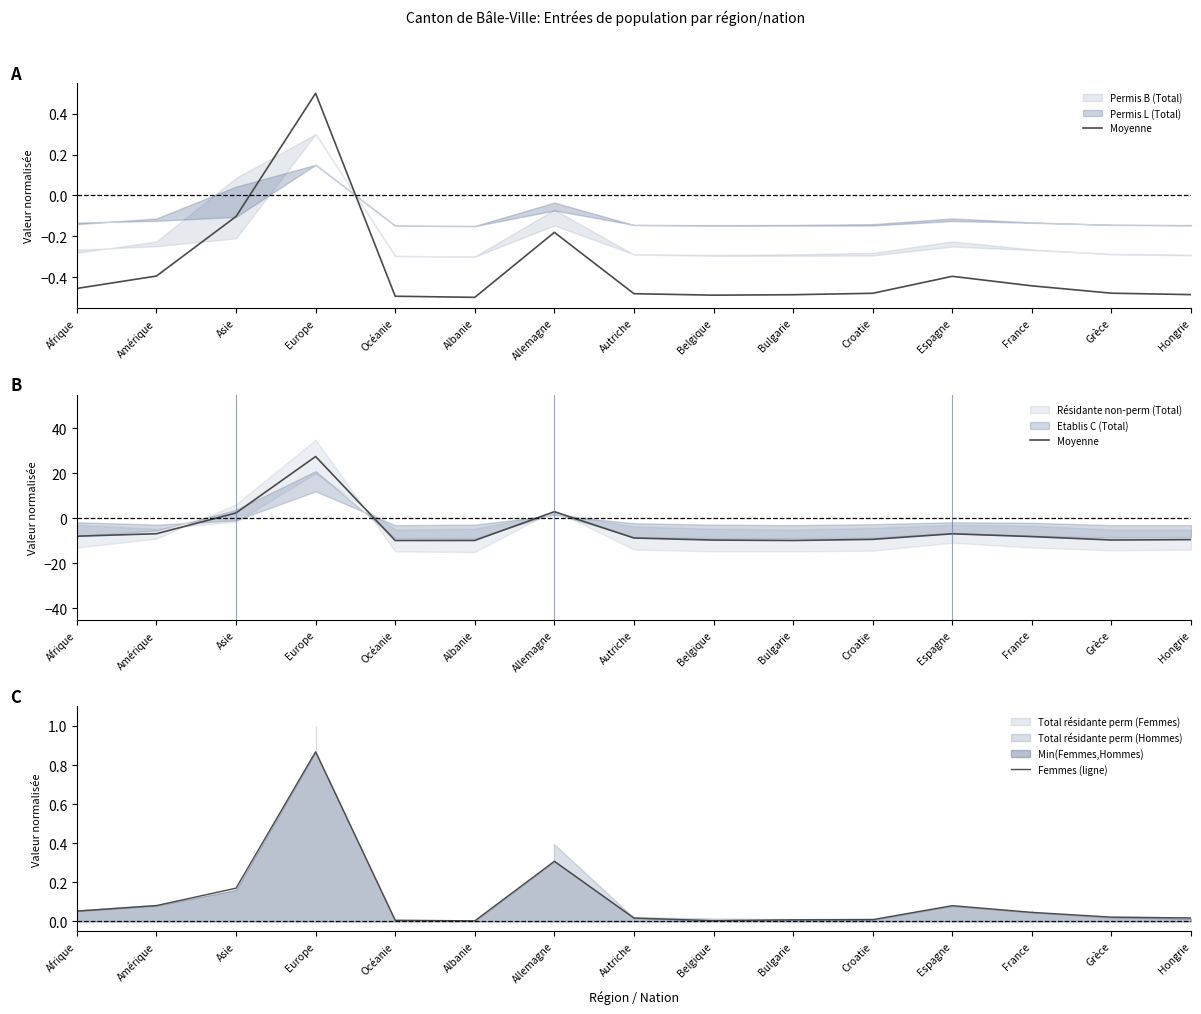

The Moyenne series shows -5.6 at France. True or false?

False